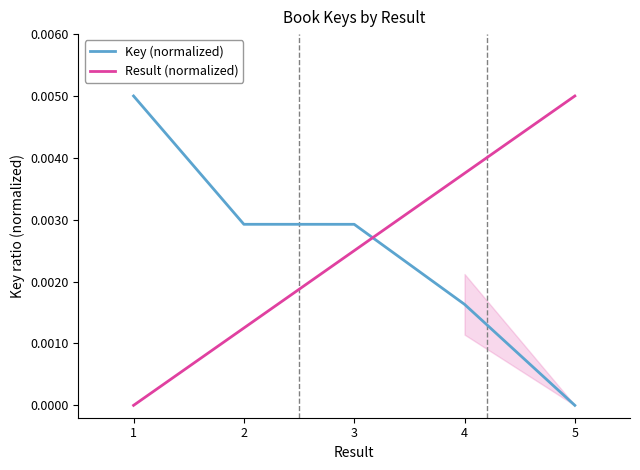

True or false: Result (normalized) and Key (normalized) cross at least once.

True